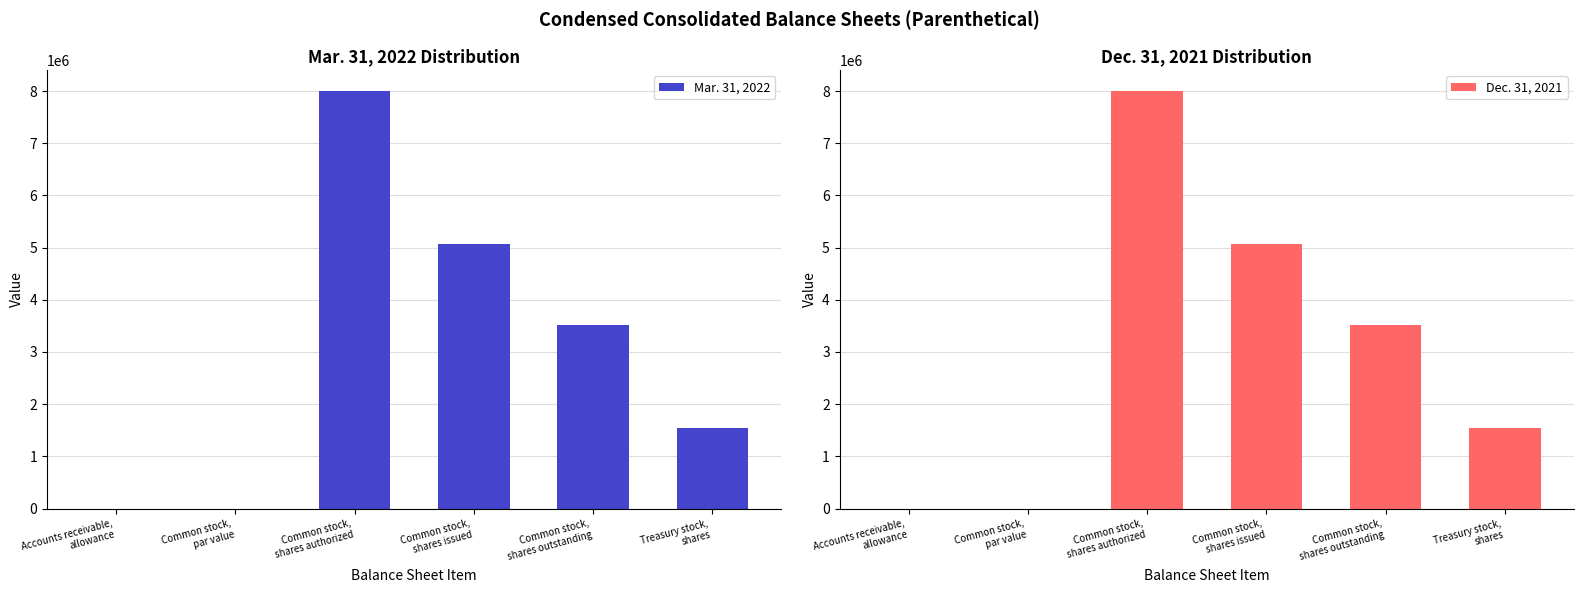

True or false: Mar. 31, 2022 has a value of 6178236.8 at Common stock,
shares outstanding.

False